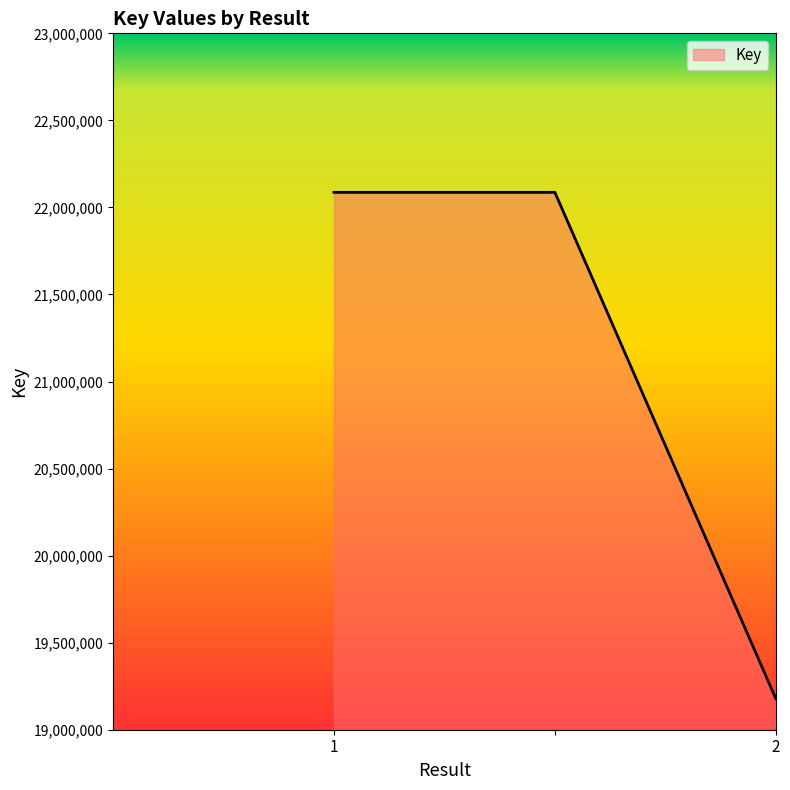

What is the average value?

21117261